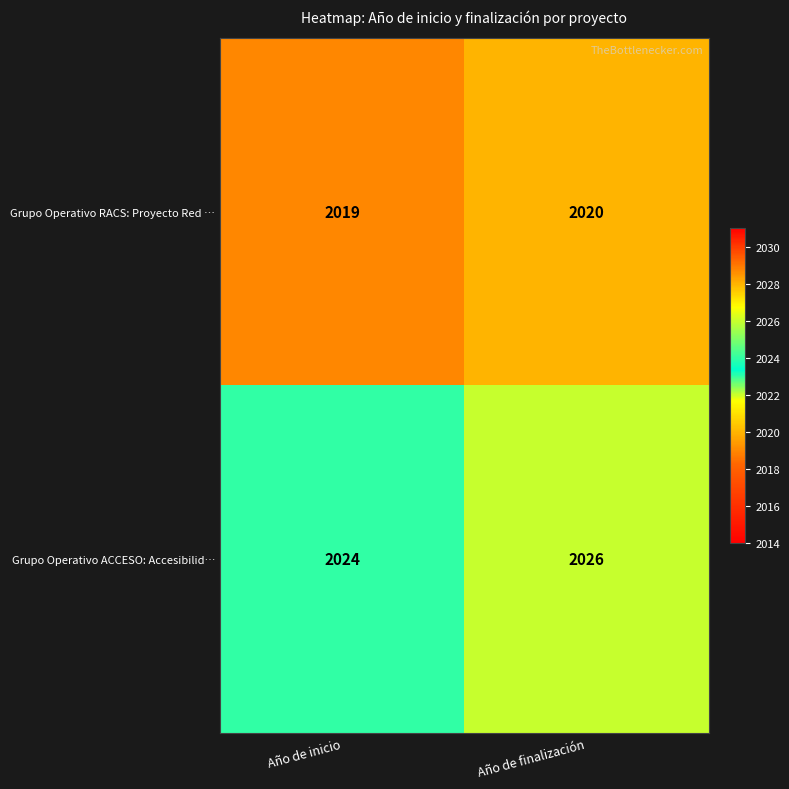

What is the sum of all Grupo Operativo RACS: Proyecto Red … values?

4039